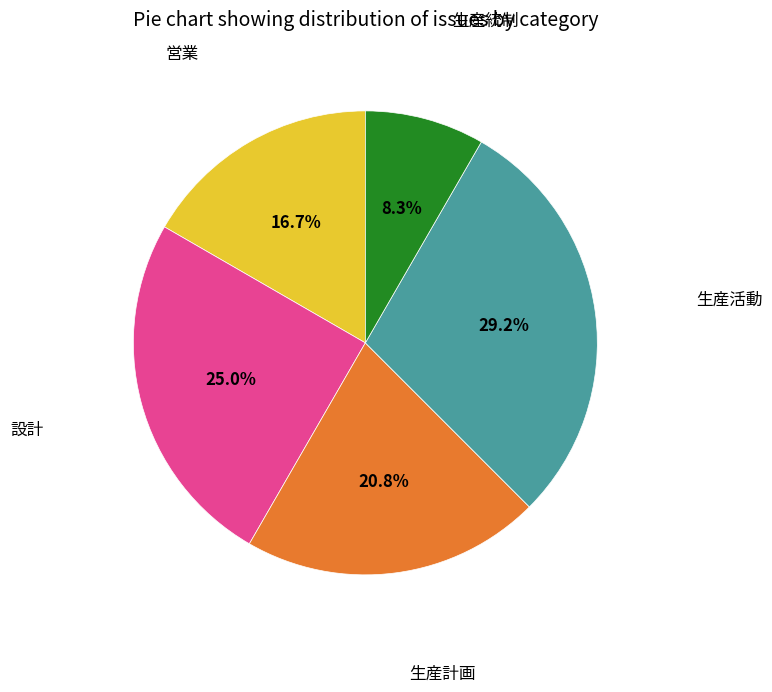

Is there a majority slice in this chart?

No